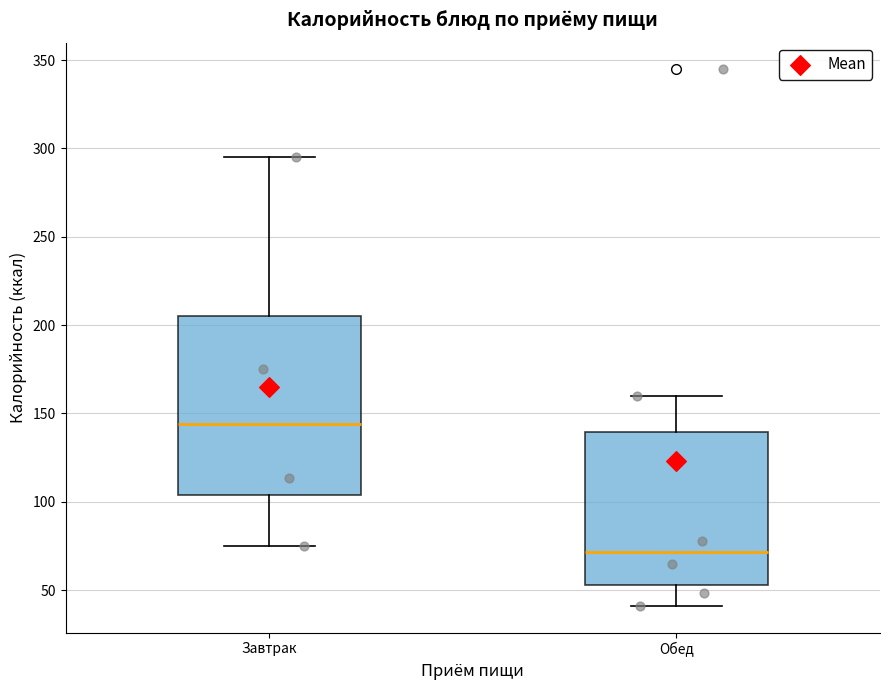

Reading left to right, read every box against the y-axis: the position of its median line, the range the box covers, and the ends of its whiskers. The values are not printed on the chart, so give them approximately, as read against the axis.

Завтрак: median 145, box 105 to 205, whiskers 75 to 295
Обед: median 70, box 55 to 140, whiskers 40 to 160